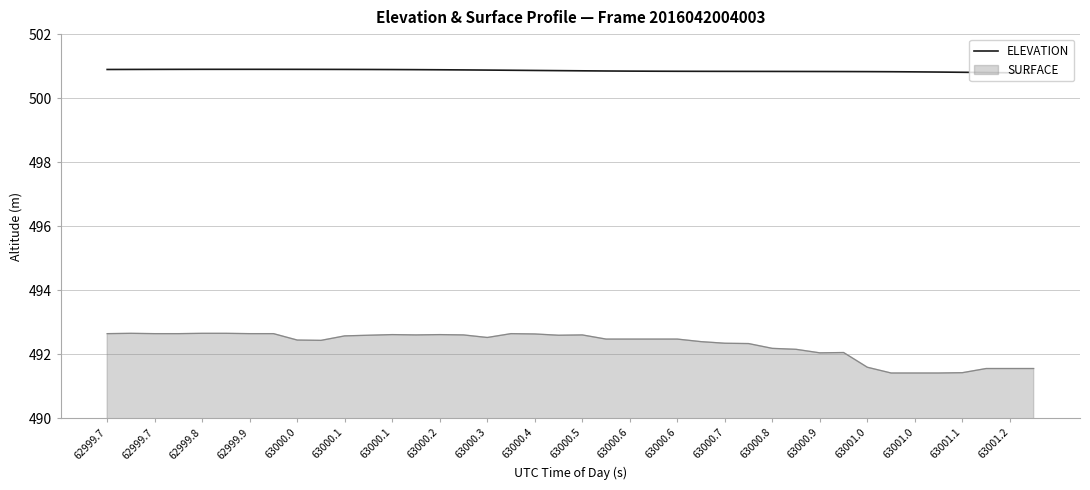

Which series has the largest range (max minus min)?

SURFACE